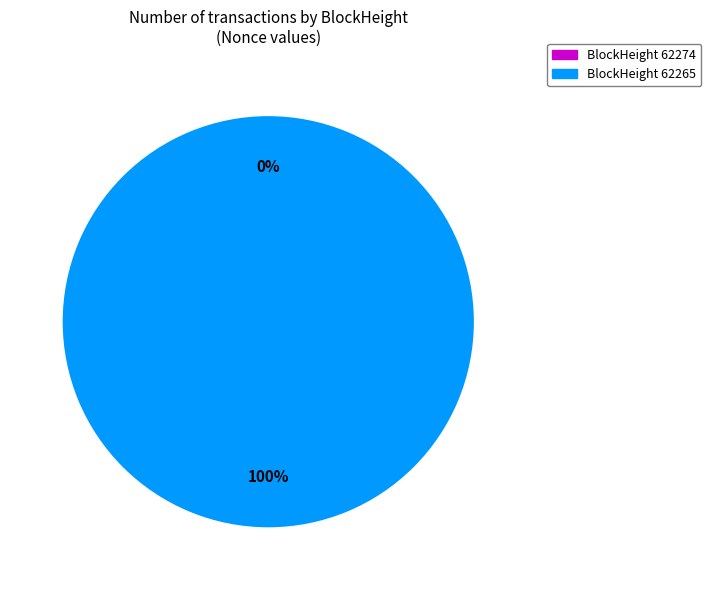

Count the number of slices in the pie.

2